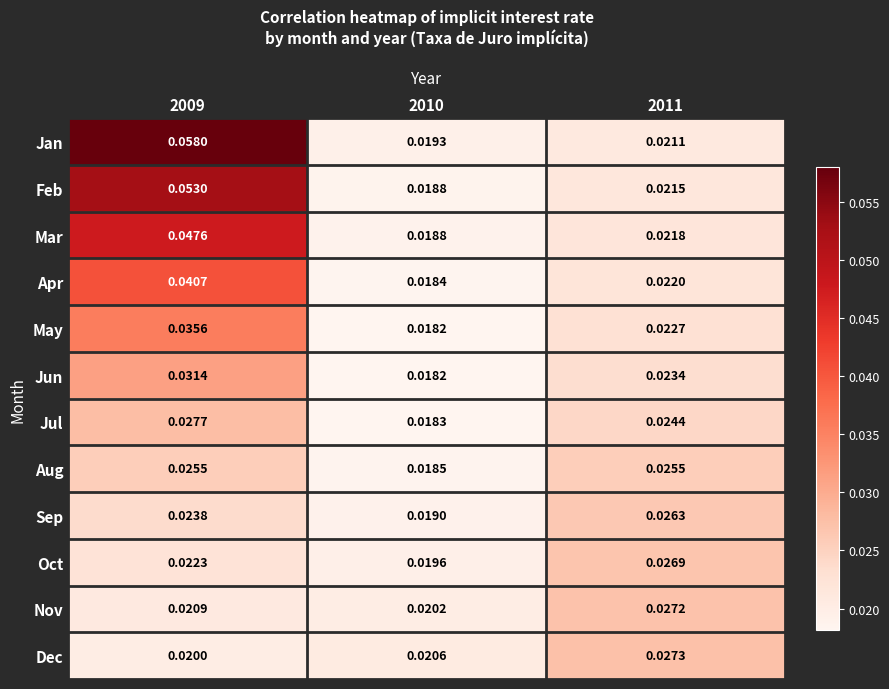

Rank the series at 2009 from lowest to highest value.

Dec, Nov, Oct, Sep, Aug, Jul, Jun, May, Apr, Mar, Feb, Jan